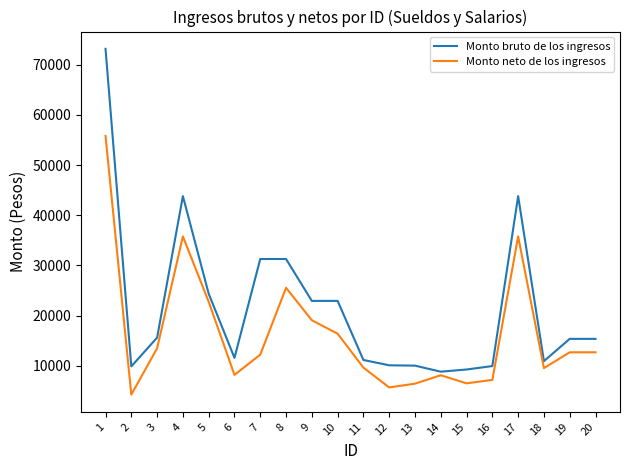

What is the difference between the highest and lowest values at 9?

3854.1